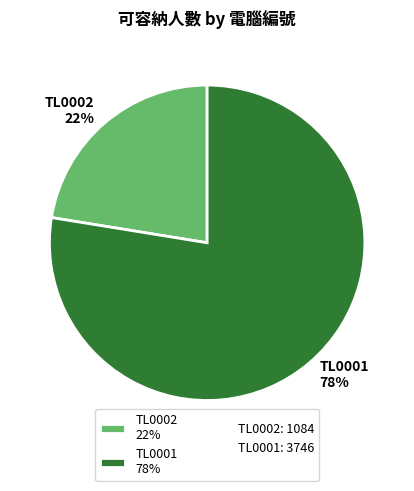

What is the majority slice?

TL0001